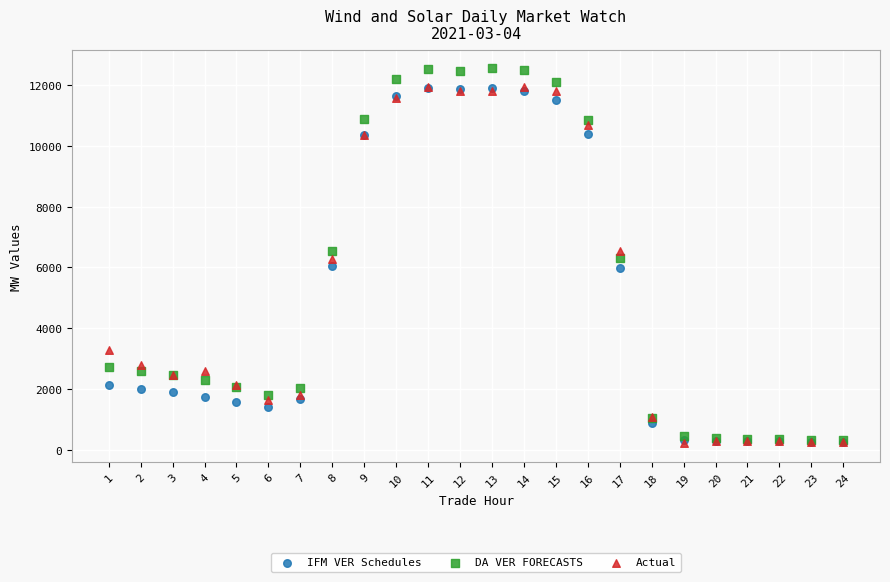

What are all the series names shown in the legend?

IFM VER Schedules, DA VER FORECASTS, Actual